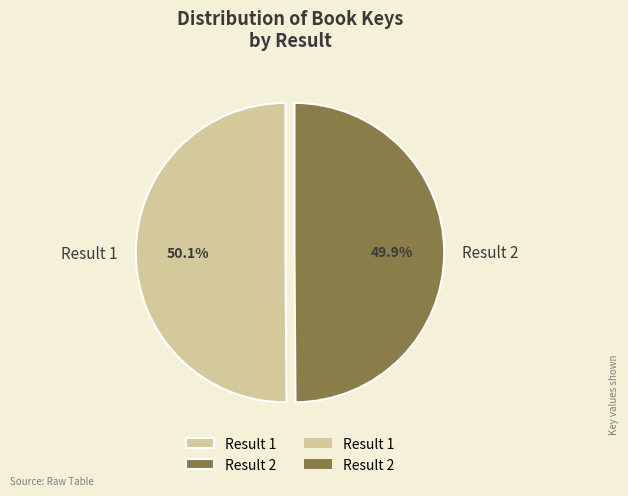

What percentage is NOT represented by Result 2?

50.1%